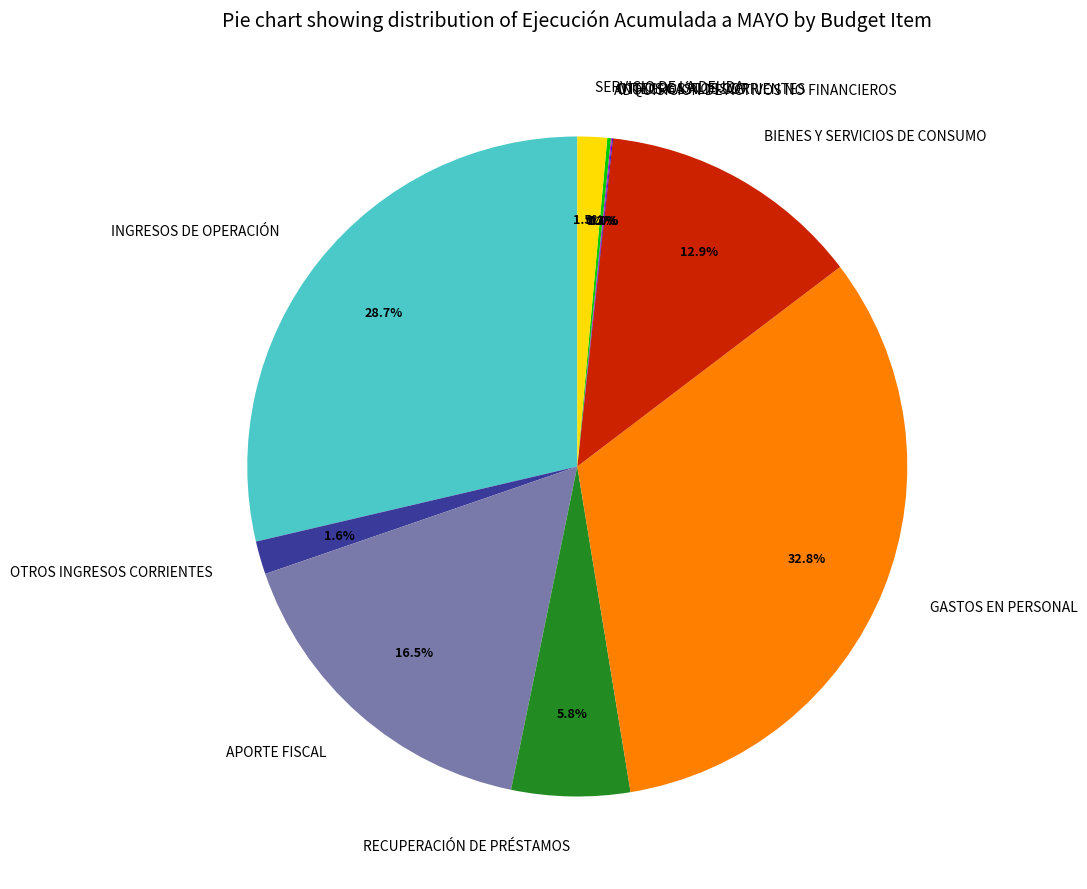

What is the largest slice in the pie chart?

GASTOS EN PERSONAL